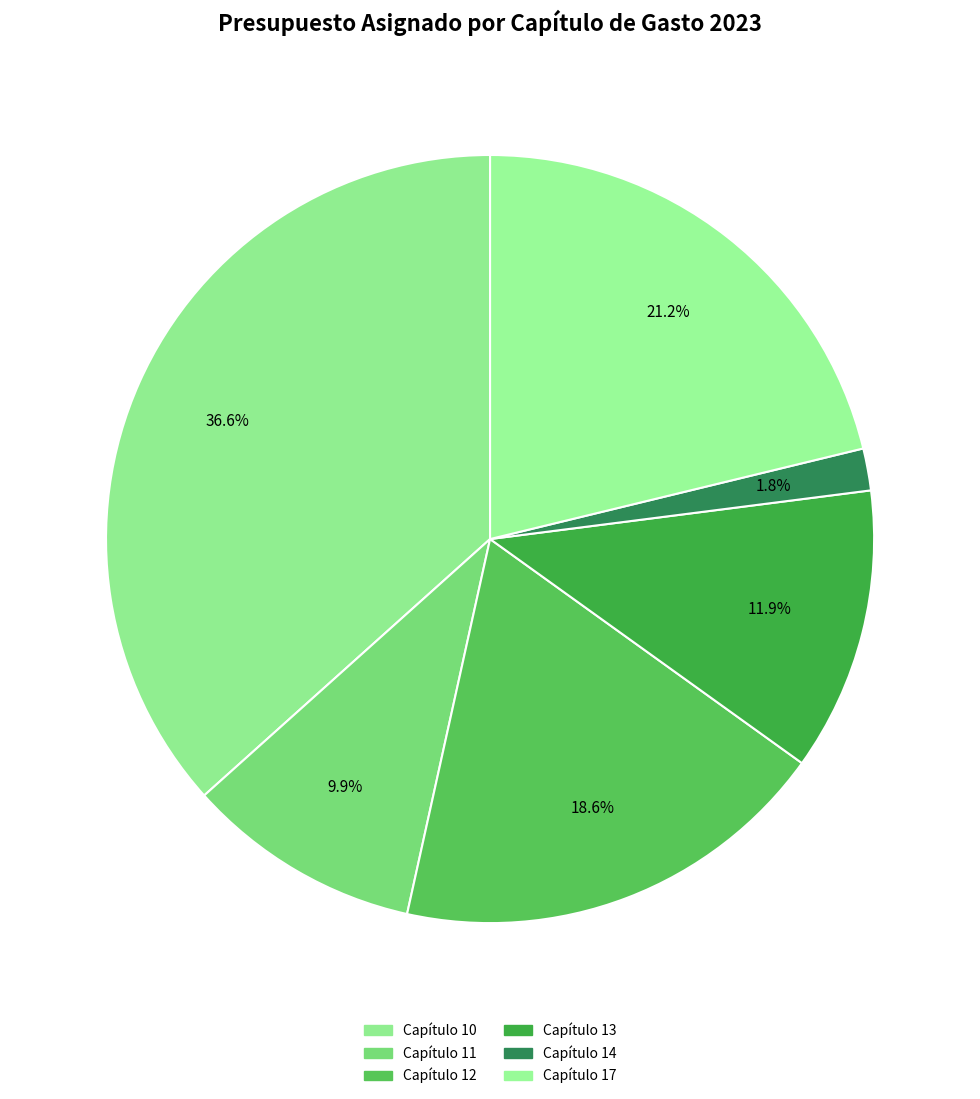

Which slice is the smallest?

Capítulo 14